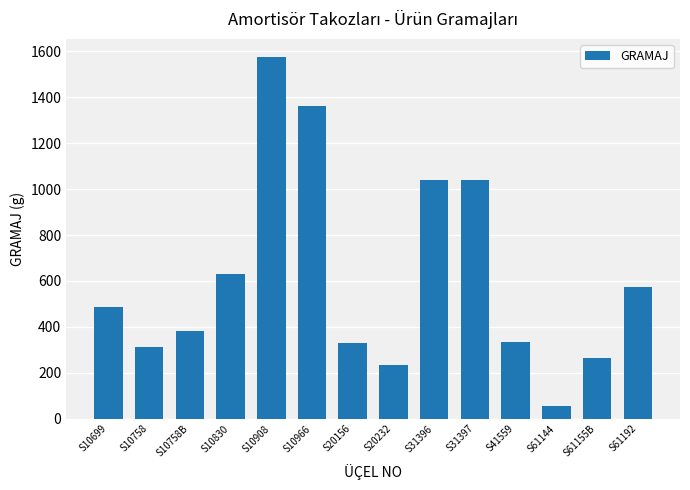

How many bars are there in total?

14